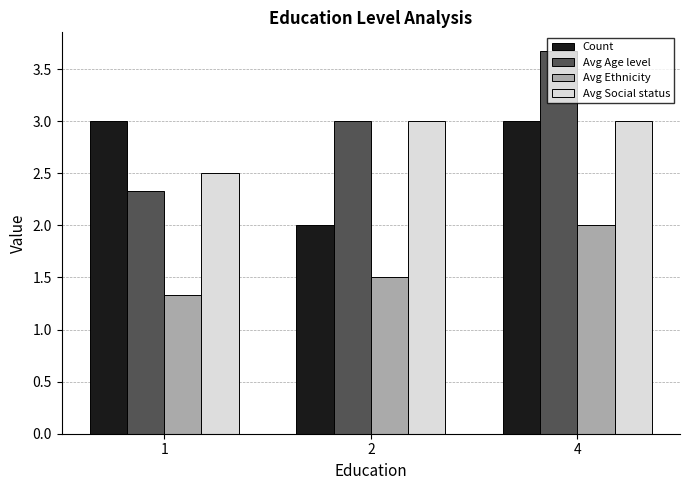

At 1, list the series in order from largest to smallest.

Count, Avg Social status, Avg Age level, Avg Ethnicity